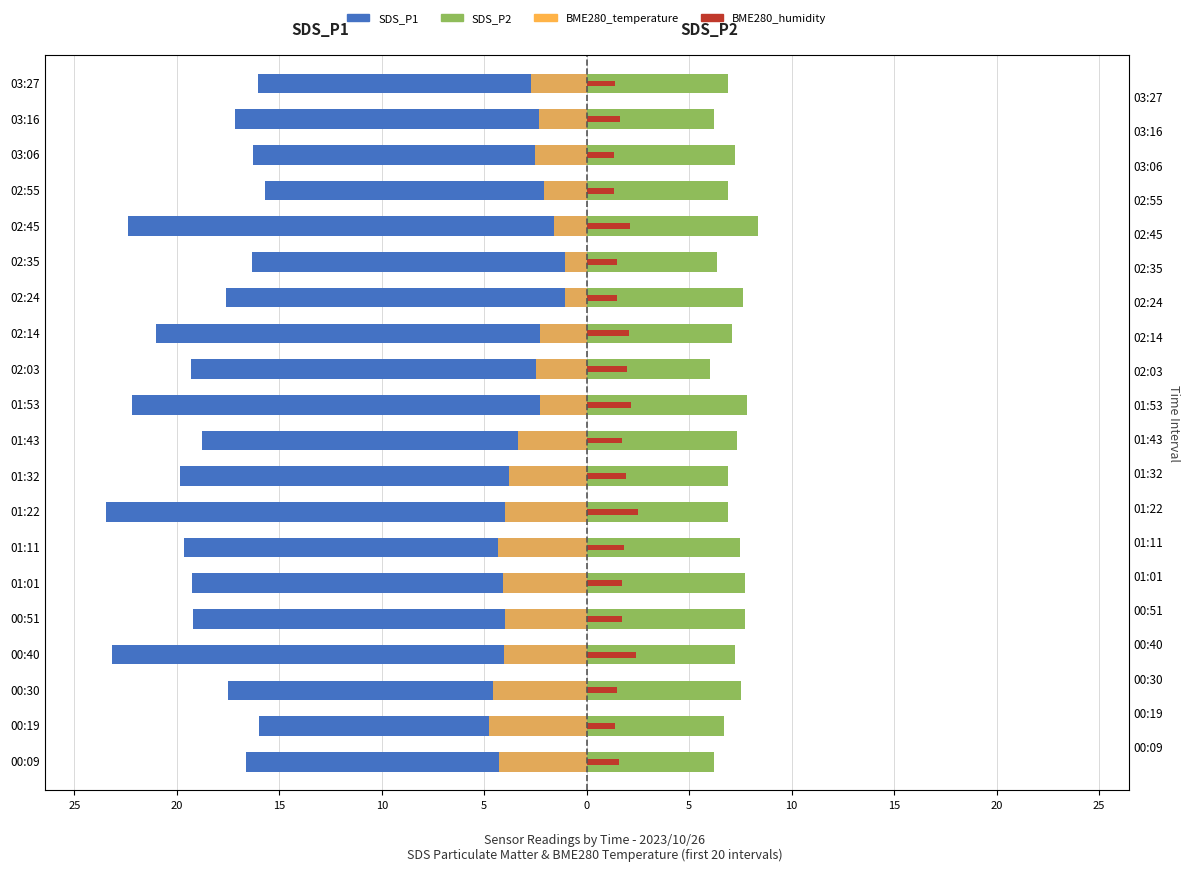

Rank the series at 00:40 from lowest to highest value.

SDS_P1, BME280_temperature, BME280_humidity (scaled), SDS_P2